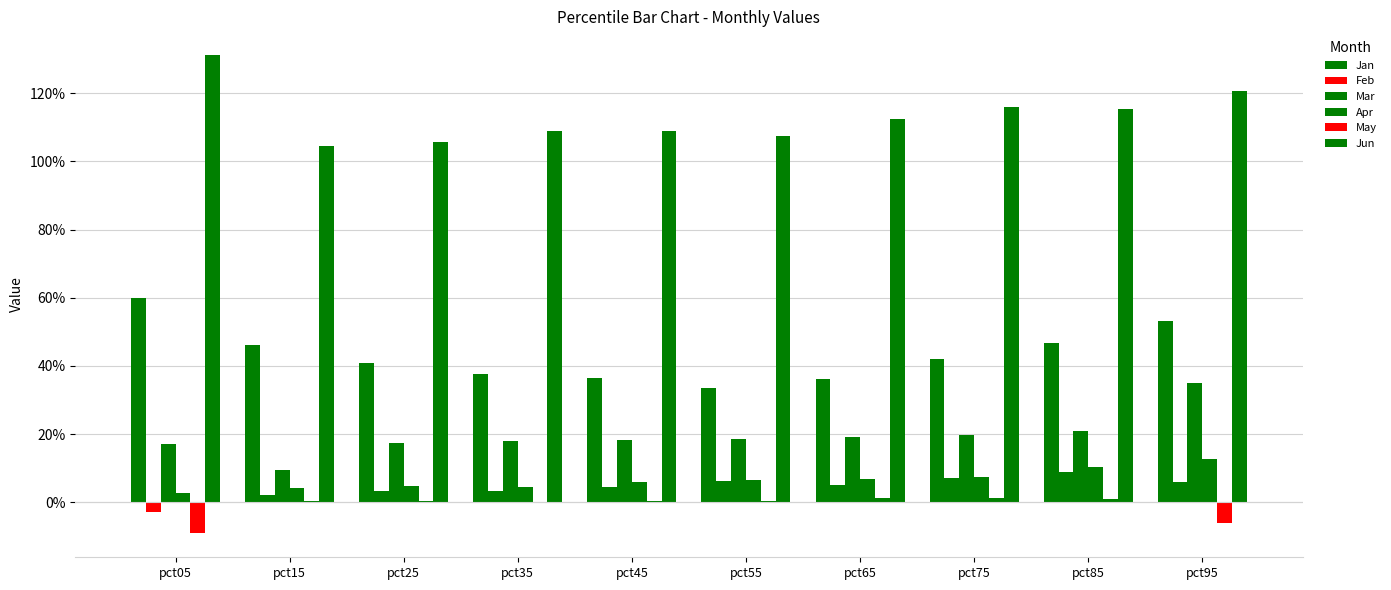

Does the chart contain stacked bars?

No